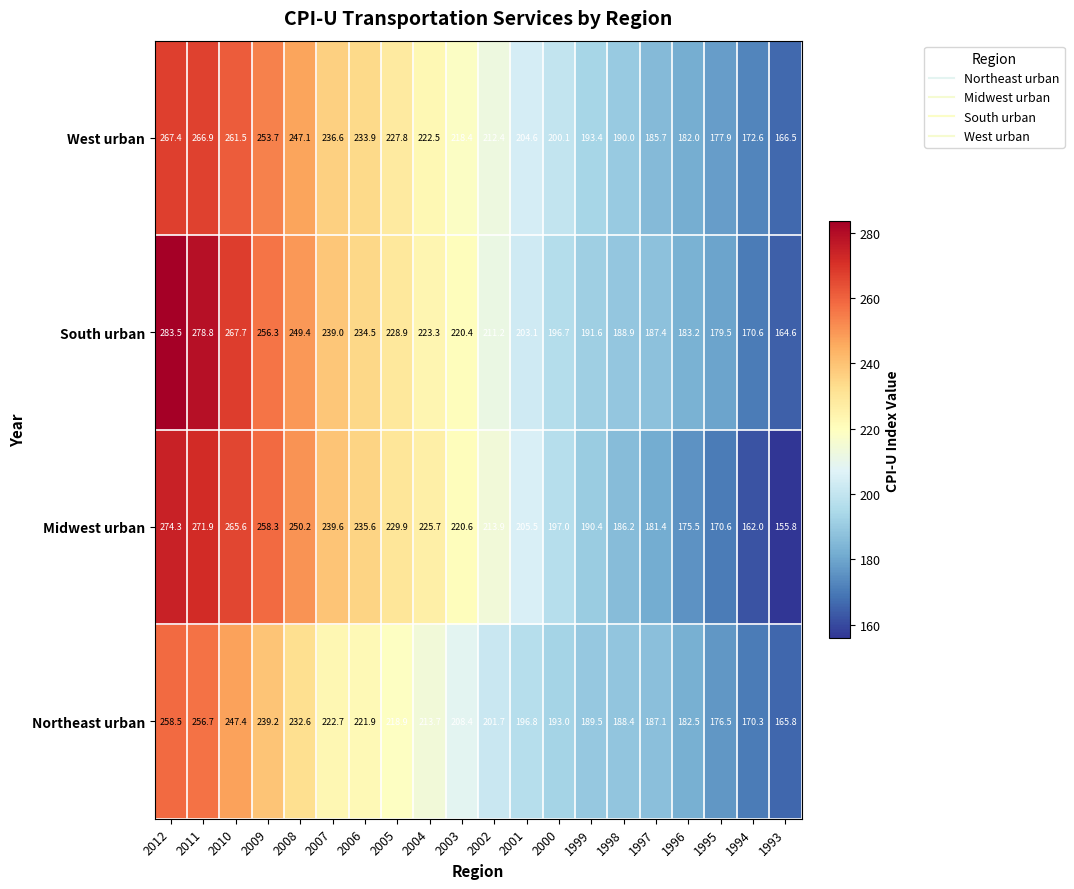

What is the difference between the highest and lowest values at 1997?

6.0